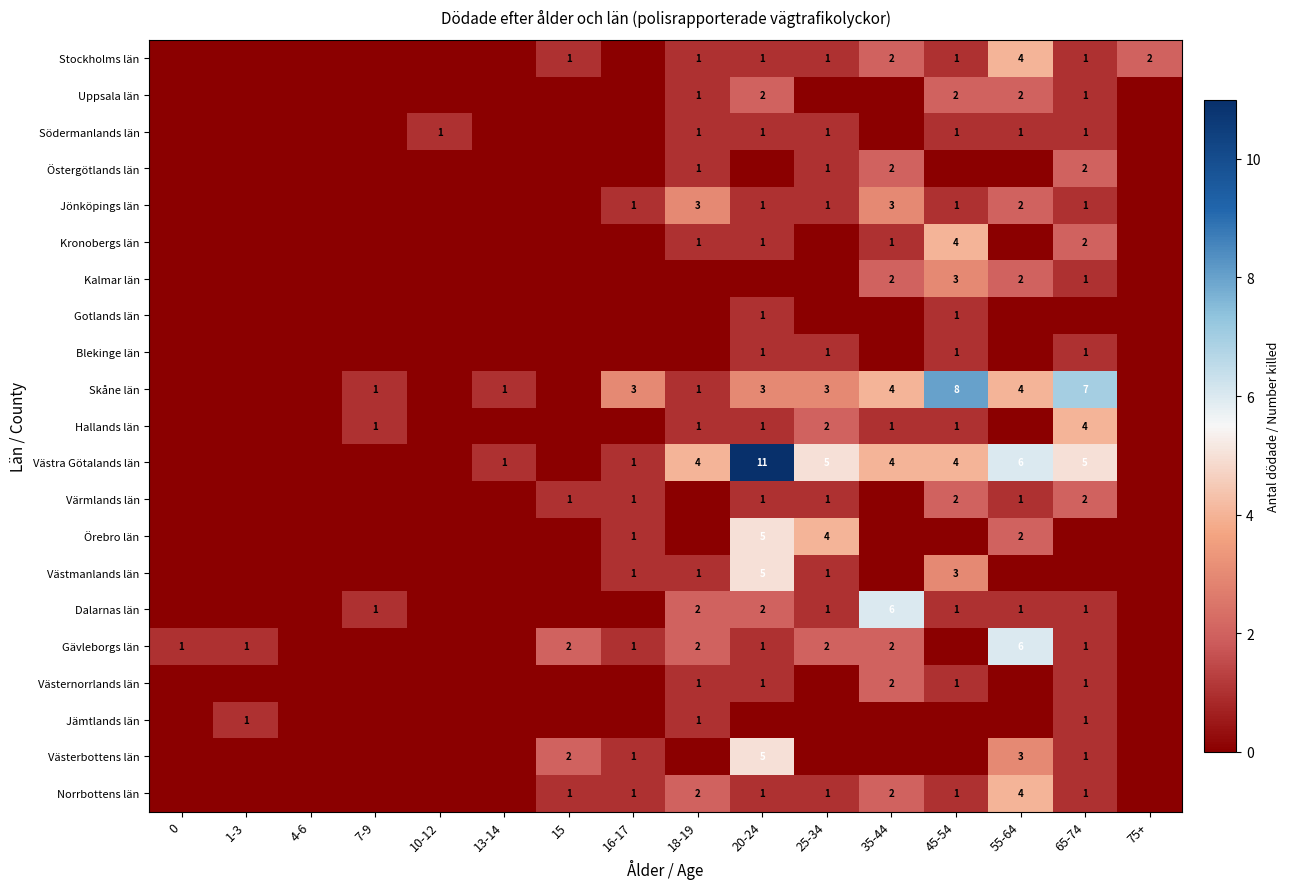

True or false: Skåne län has a value of 6 at 55-64.

False